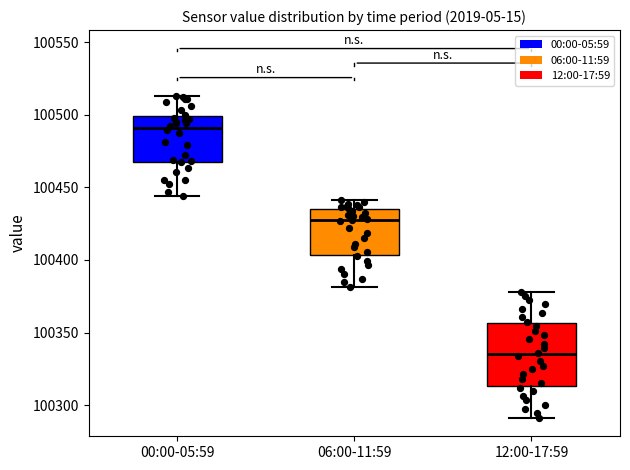

Comparing the boxes themselves (not the whiskers), which one is the tallest?

12:00-17:59